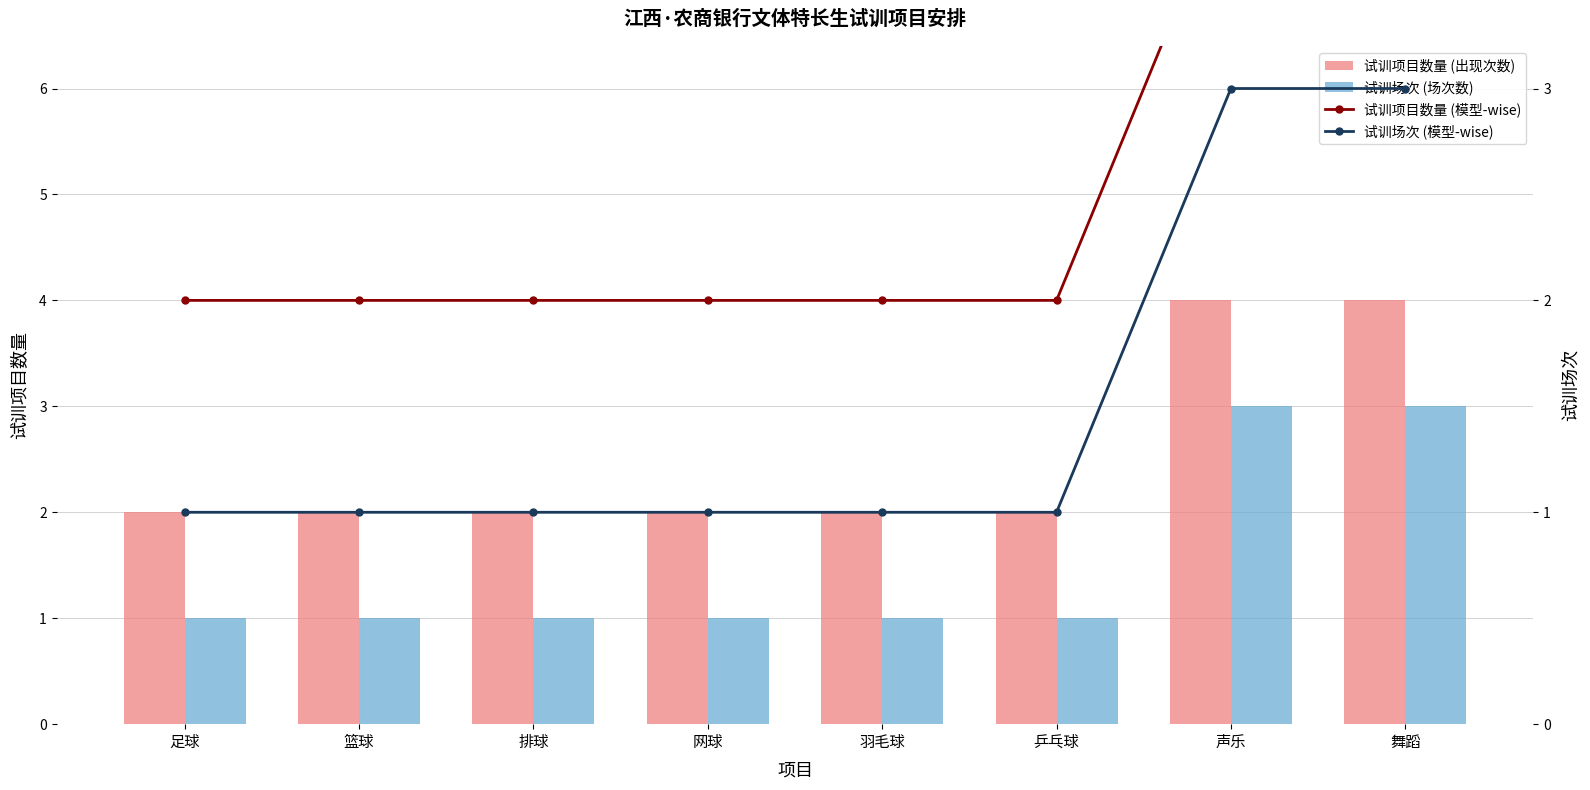

What is the value of the 试训场次 (模型-wise) bar at the 8th from the left?

3